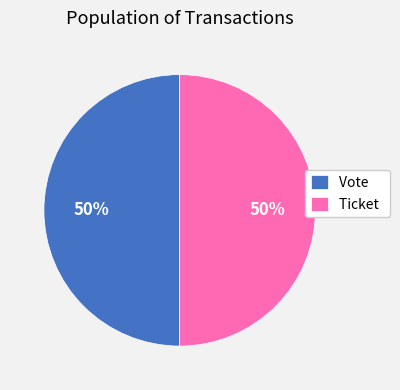

The Ticket slice represents 50% of the pie. True or false?

True